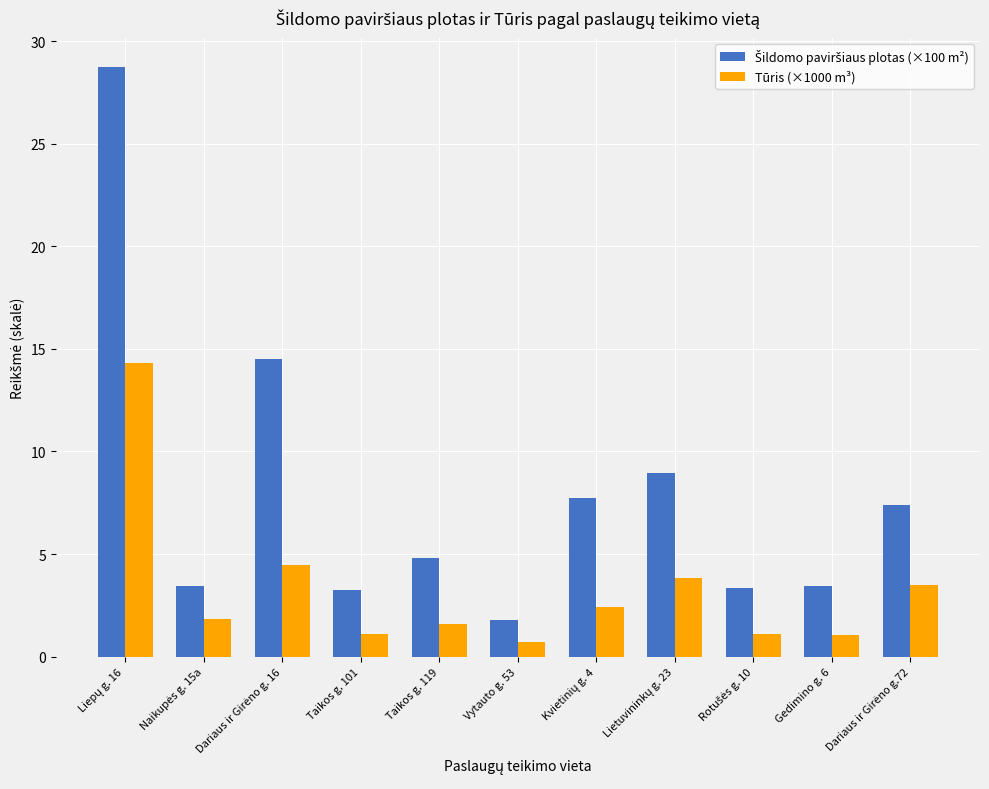

What is the smallest value displayed?

0.7